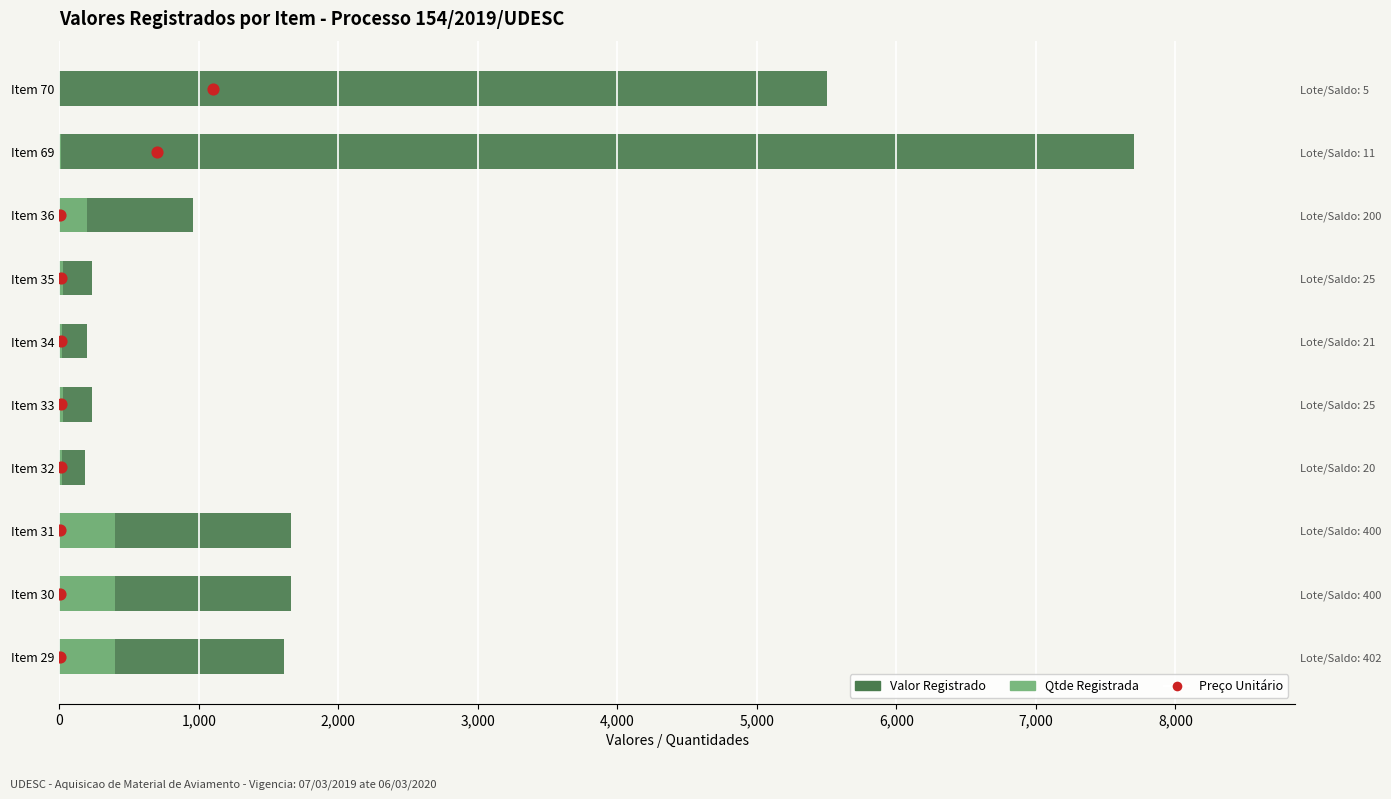

Which series contains the lowest Y value?

Preço Unitário